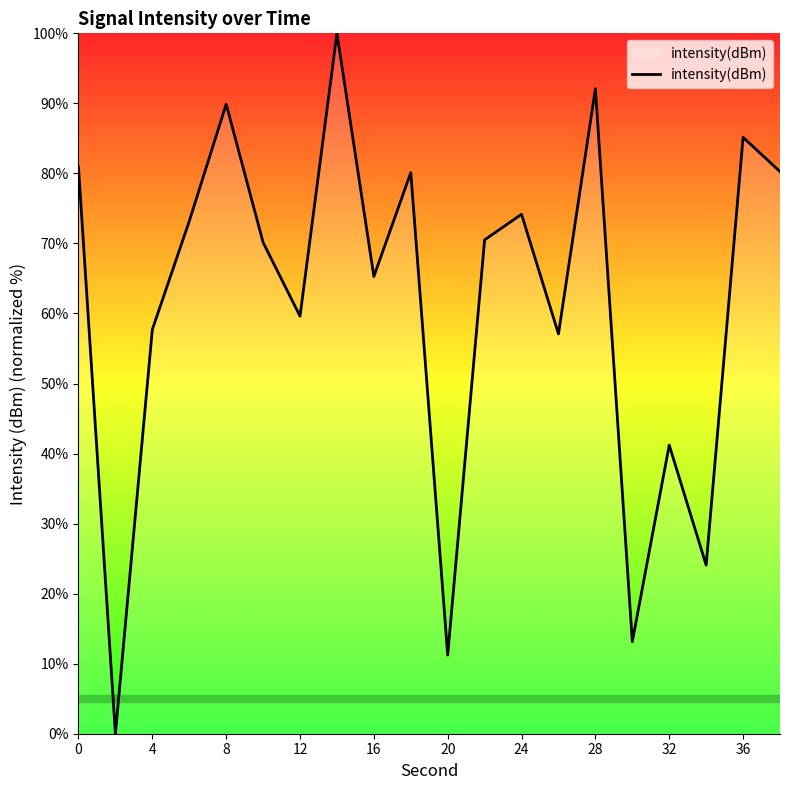

Is it true that the value at 28 is 143.7?

False